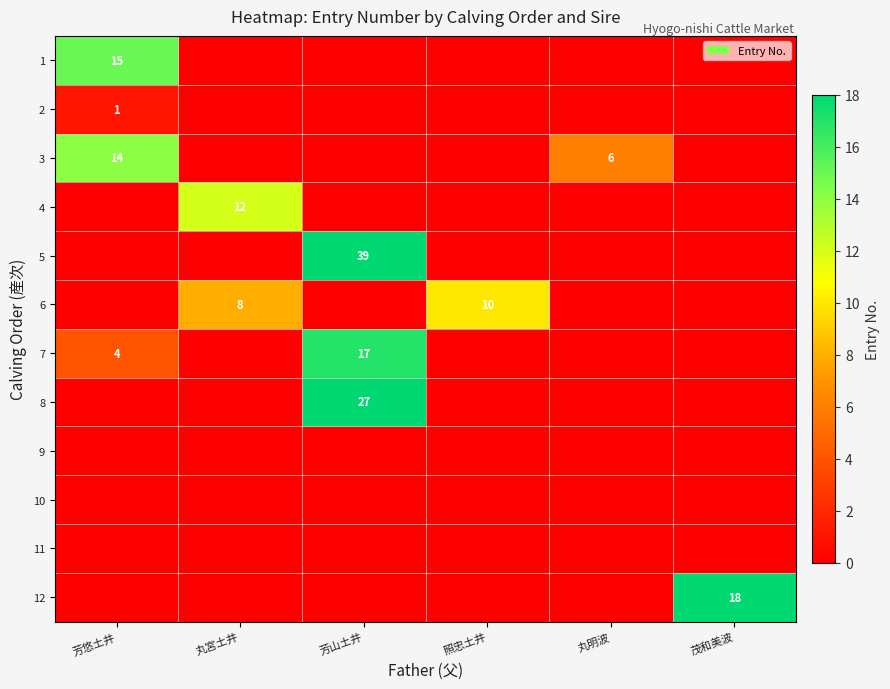

Is the value of 3 at 照忠土井 greater than the value of 5 at 照忠土井?

No